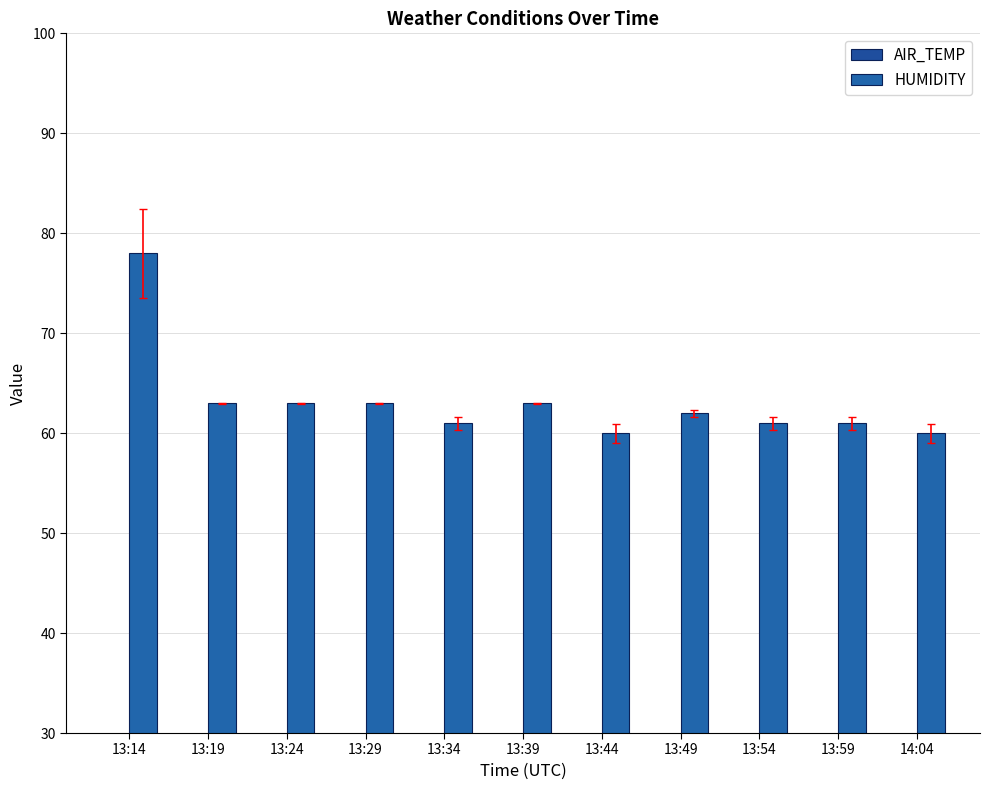

At how many categories does at least one series exceed 29?

11